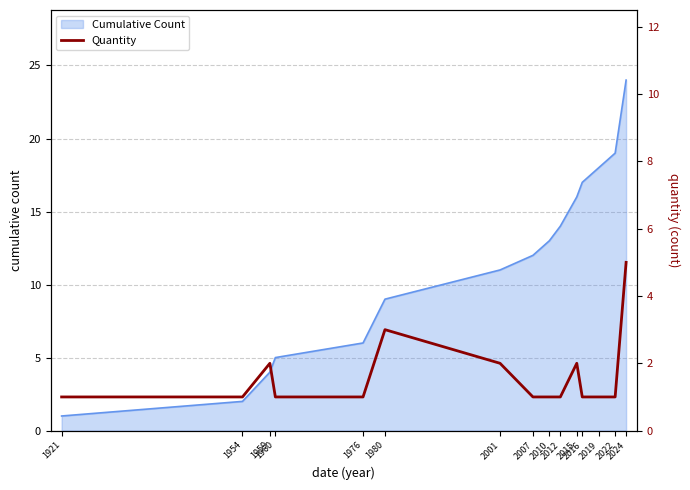

How many points are higher than both their immediate neighbors (excluding endpoints)?

3